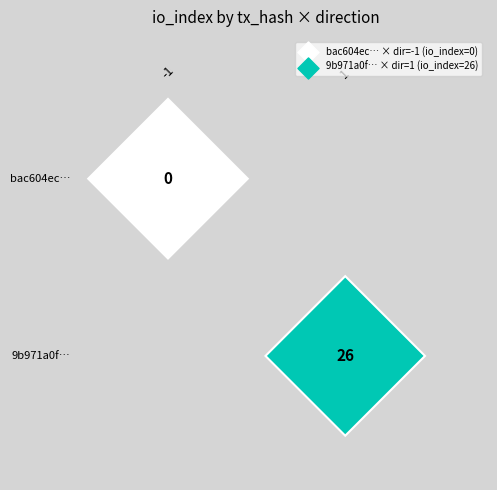

Is it true that 9b971a0f8cd4292cedee378cce41f62a45a462e equals 37 at 1?

False